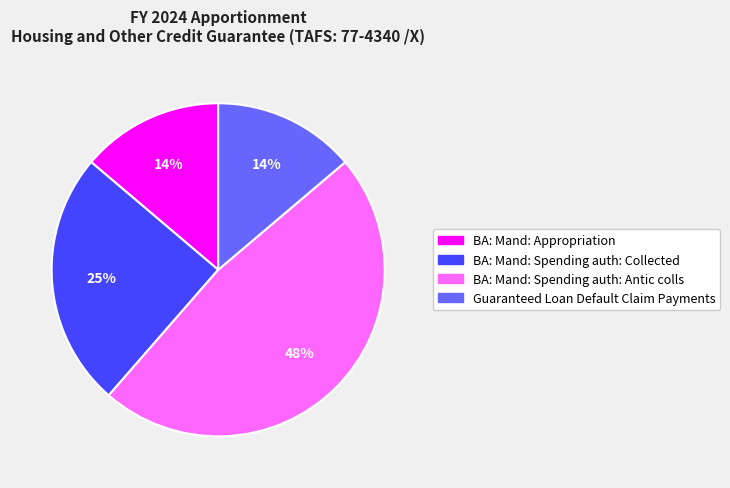

To the nearest percent, what is the combined percentage of BA: Mand: Spending auth: Collected and BA: Mand: Appropriation?

39%